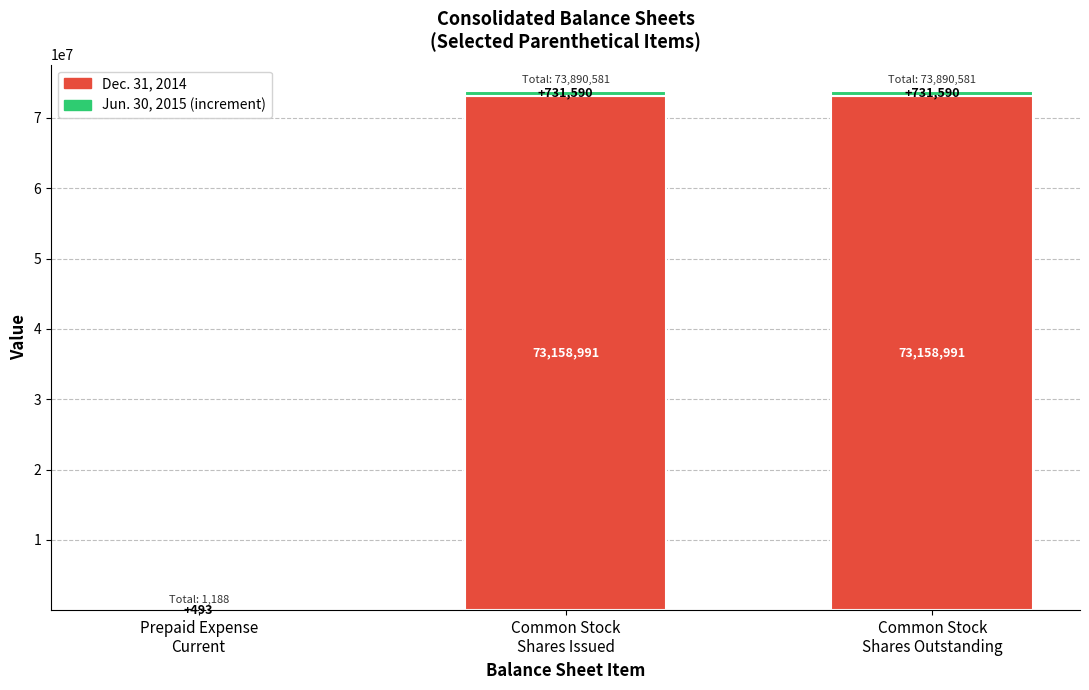

Does the chart contain stacked bars?

Yes